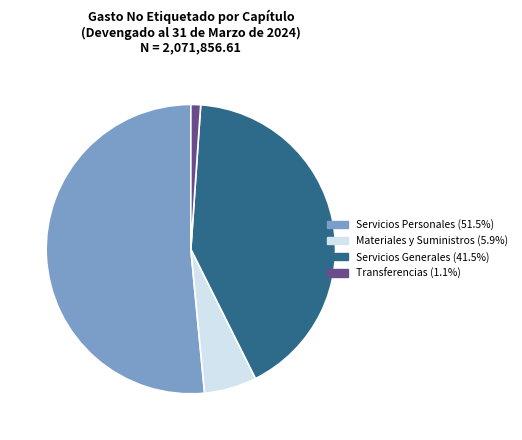

Is there a majority slice in this chart?

Yes